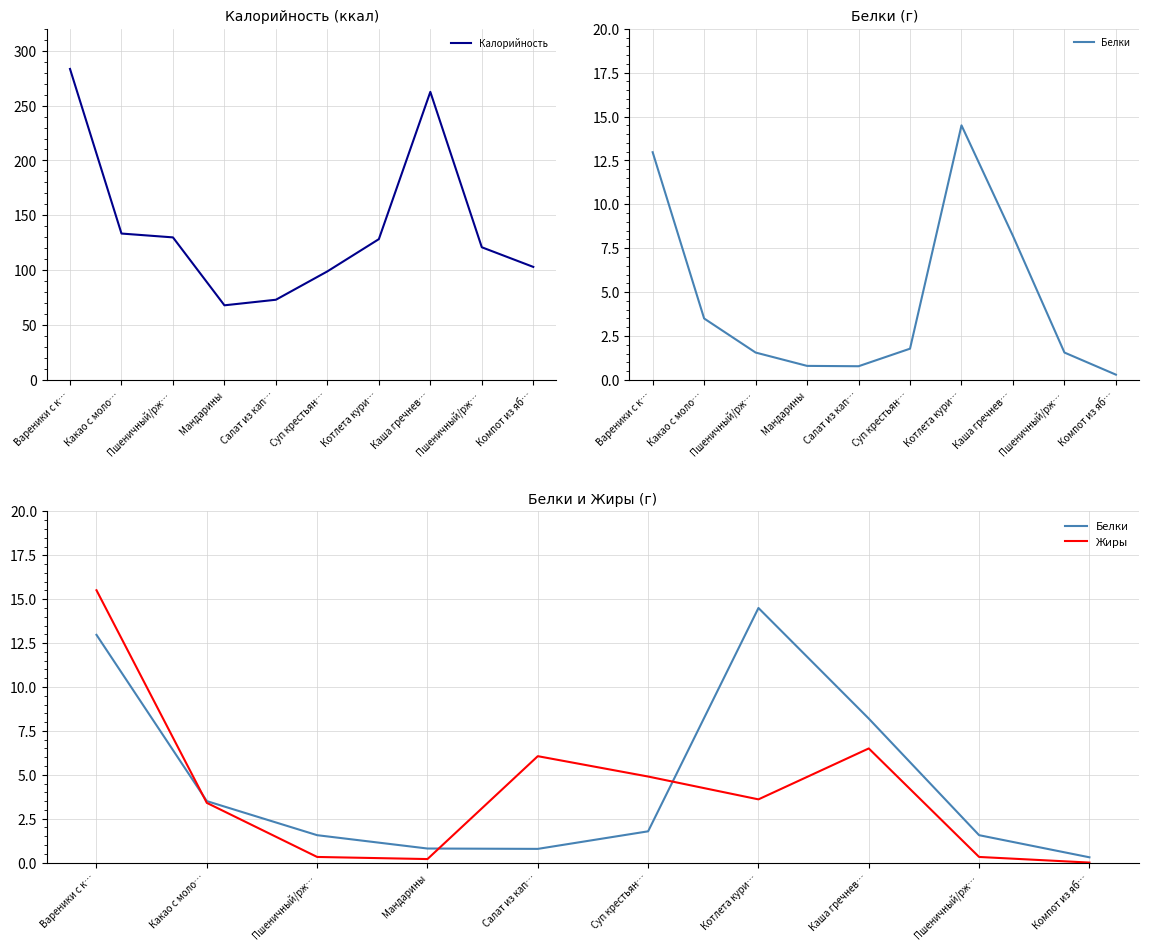

Between Вареники с к… and Салат из кап…, which is larger?

Вареники с к…